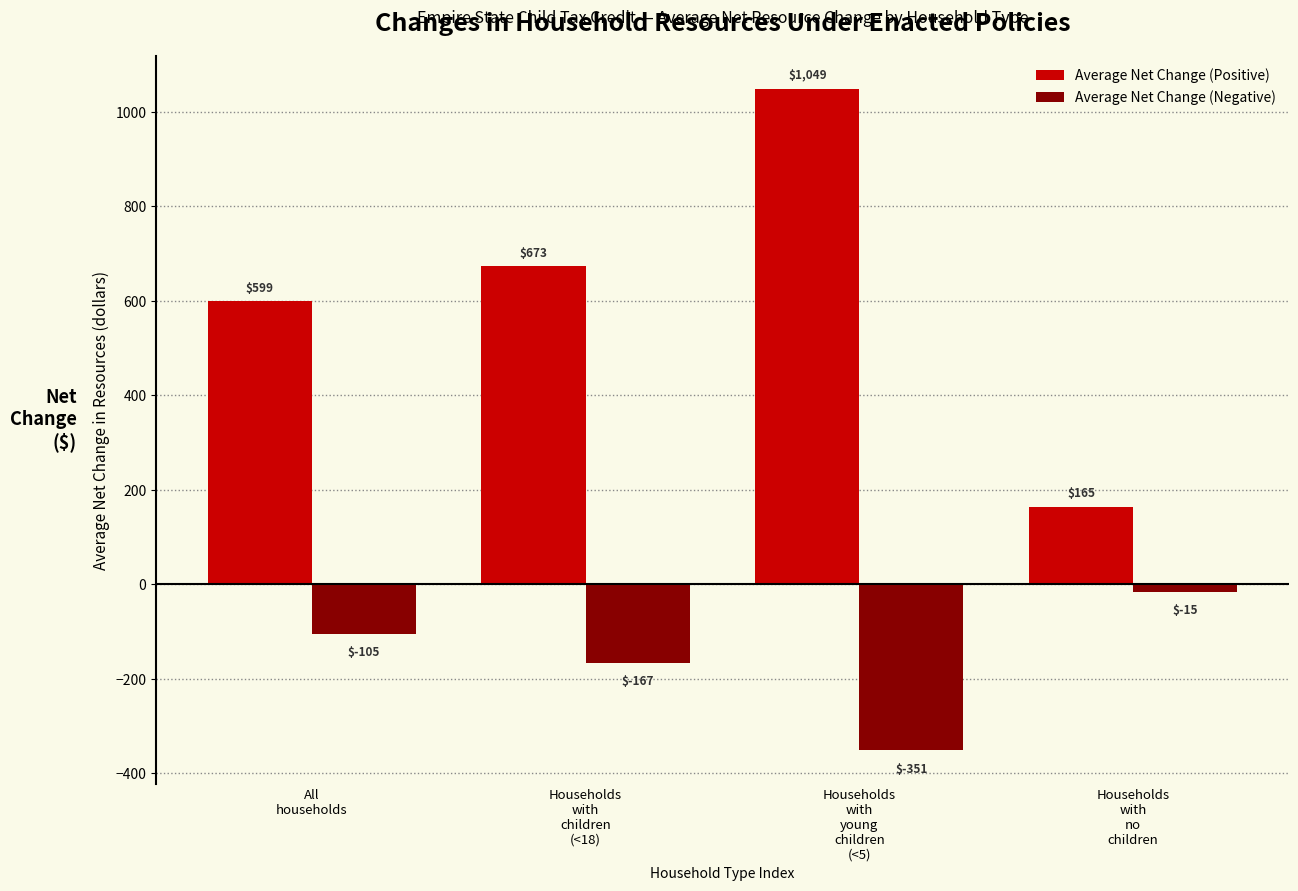

Which series has the largest total across all categories?

Average Net Change (Positive)